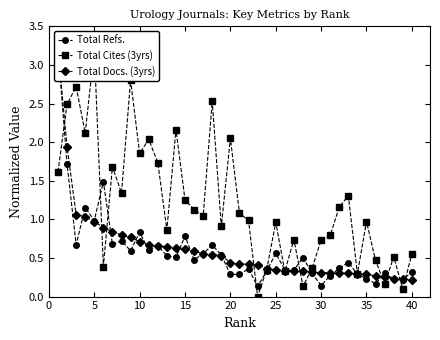

True or false: Total Docs. (3yrs) and Total Refs. intersect in this chart.

True